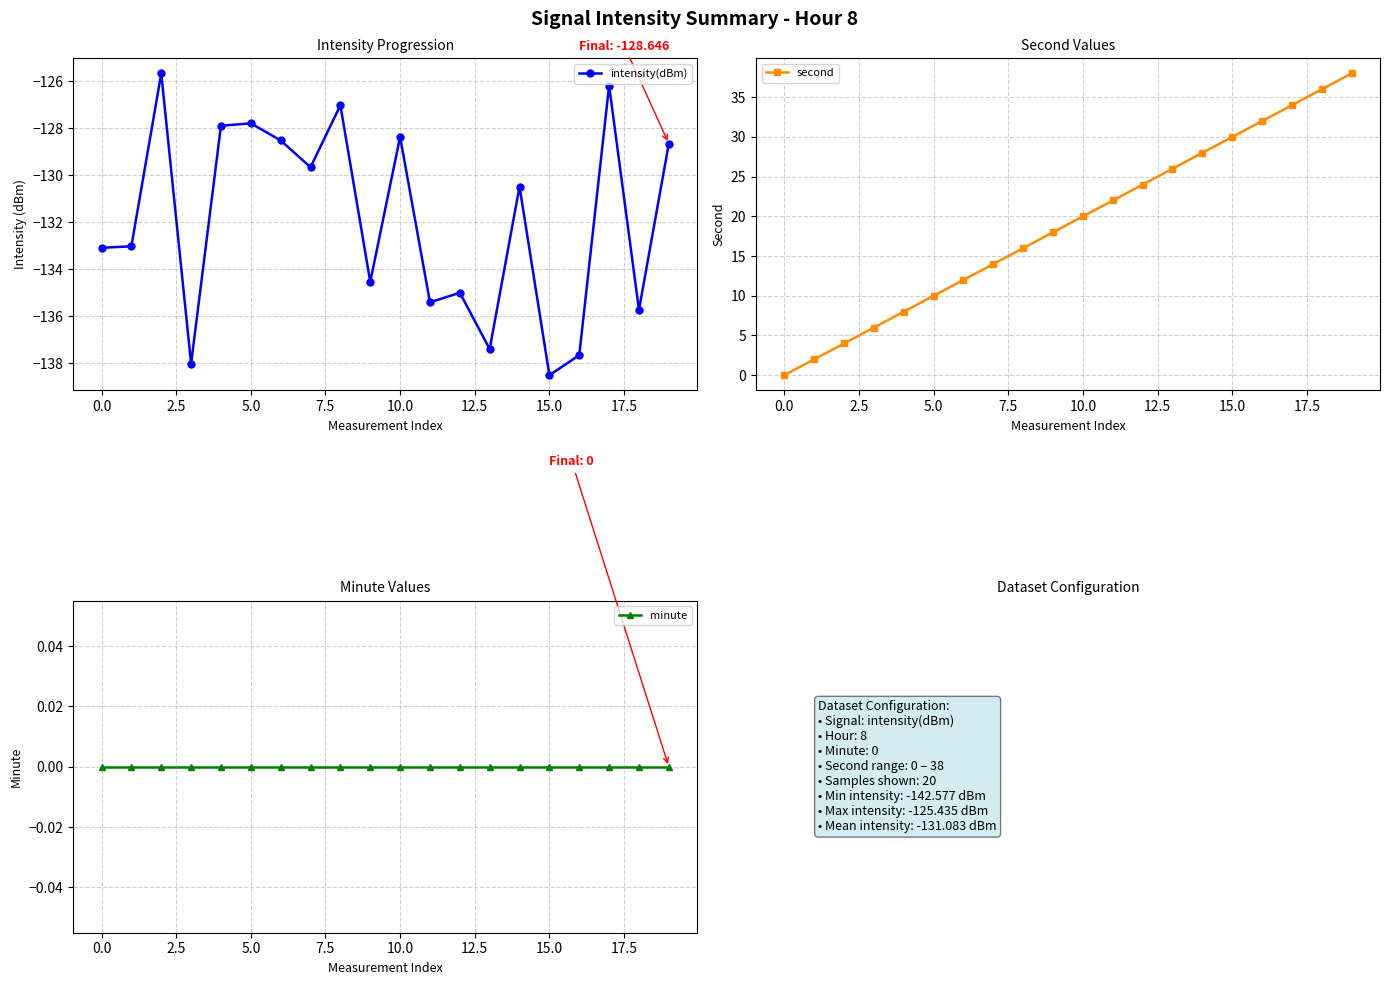

Rank the series at 10 from lowest to highest value.

intensity(dBm), minute, second